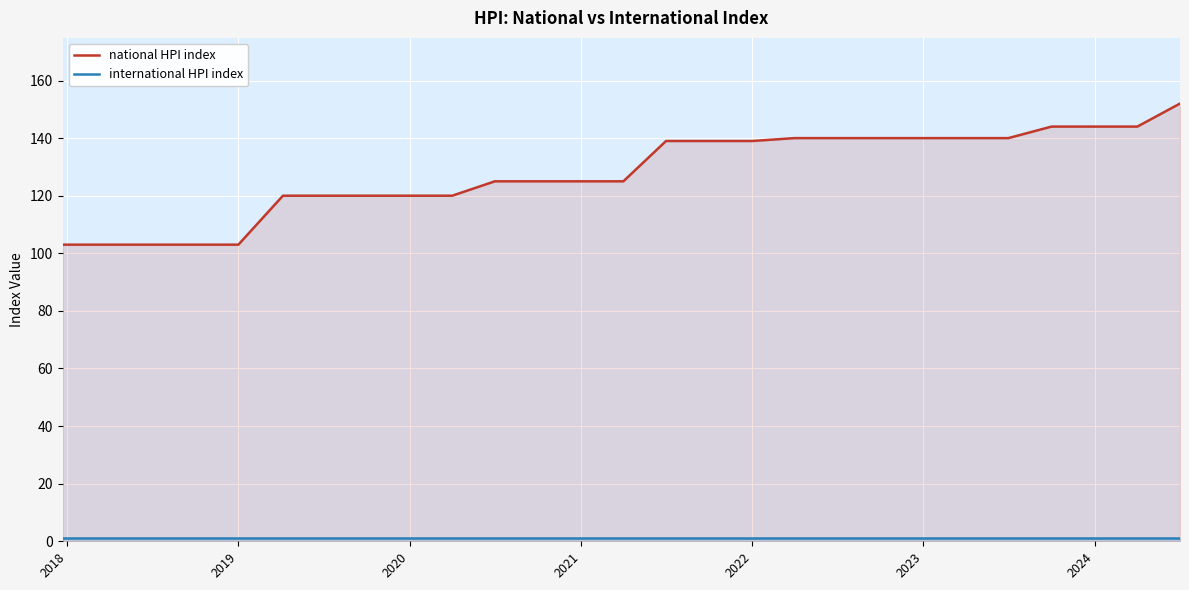

True or false: national HPI index has a value of 80 at 2023.

False